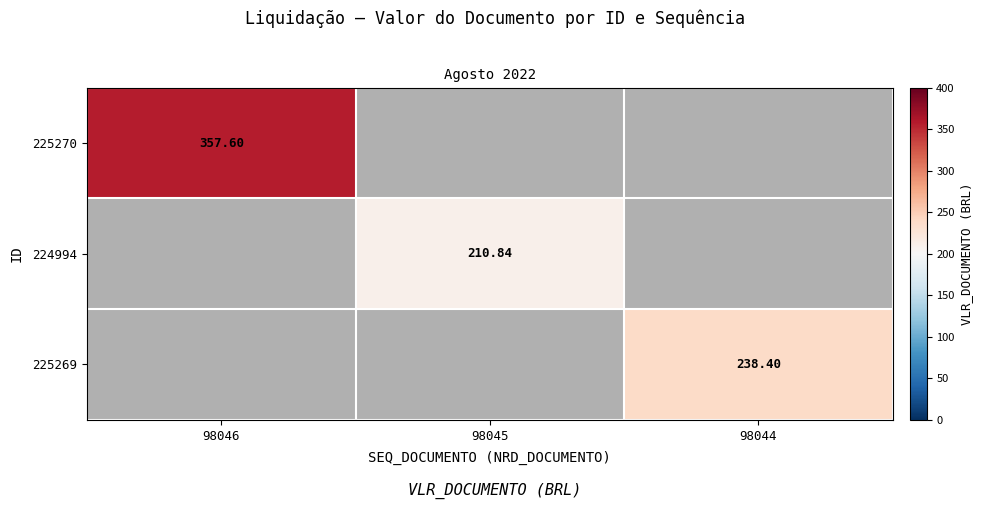

What is the smallest value displayed?

210.8